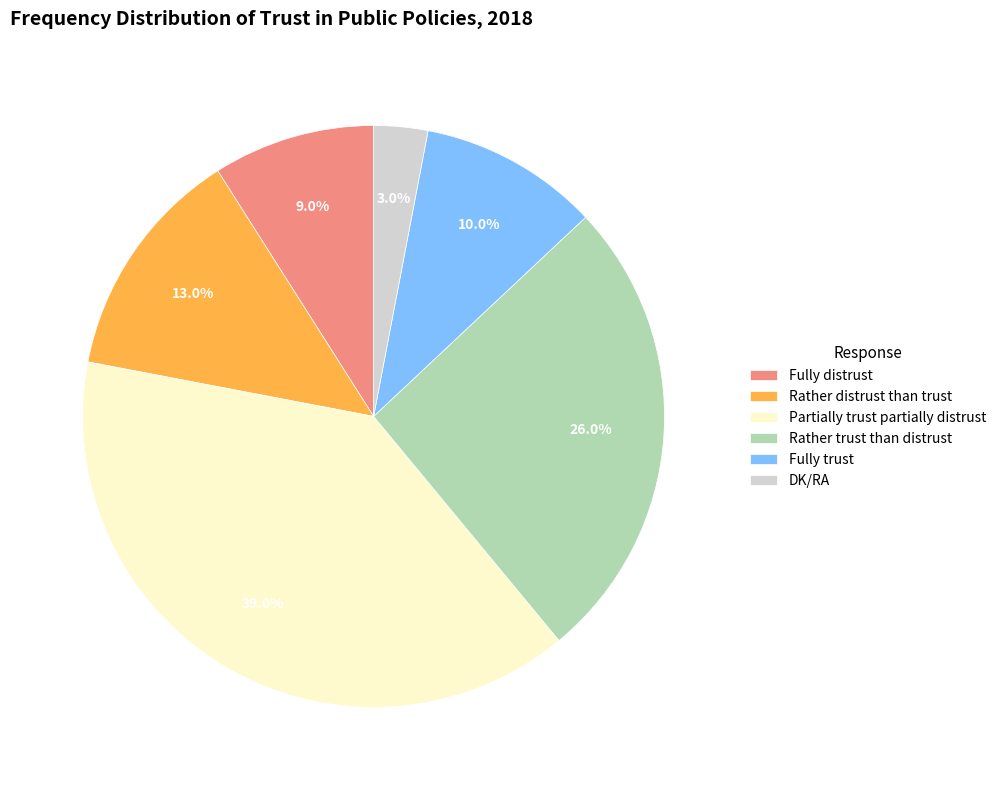

To the nearest percent, what is the average slice percentage?

17%